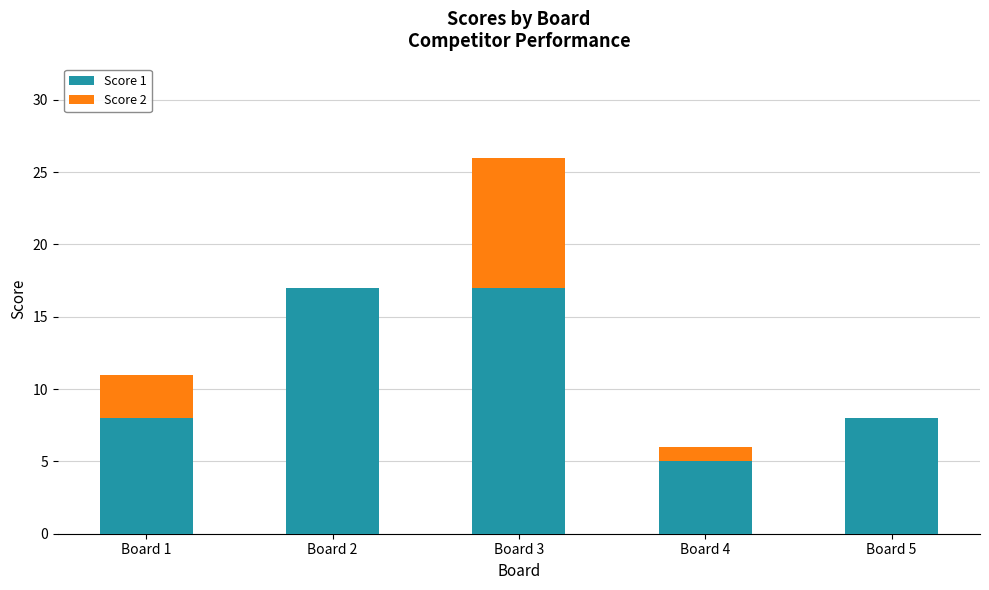

At which category is the sum across all series the highest?

Board 3